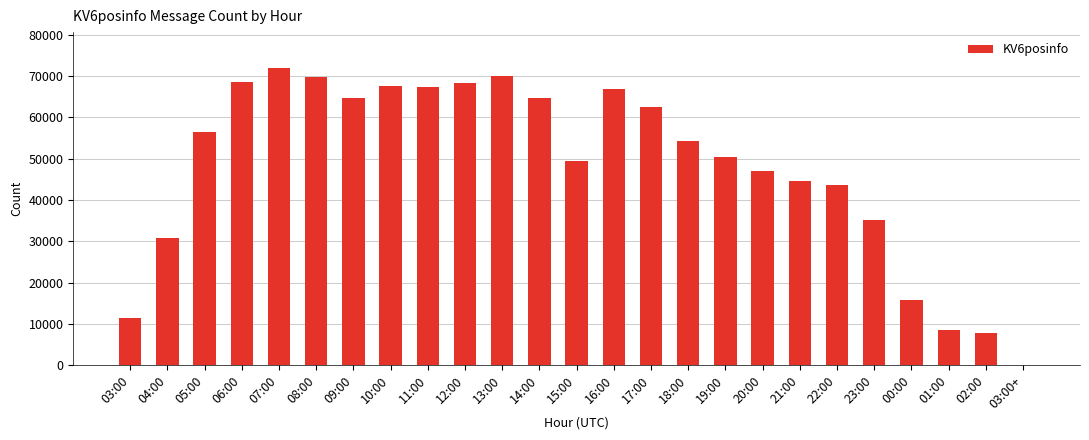

The chart shows a value of 56479 at 05:00. True or false?

True